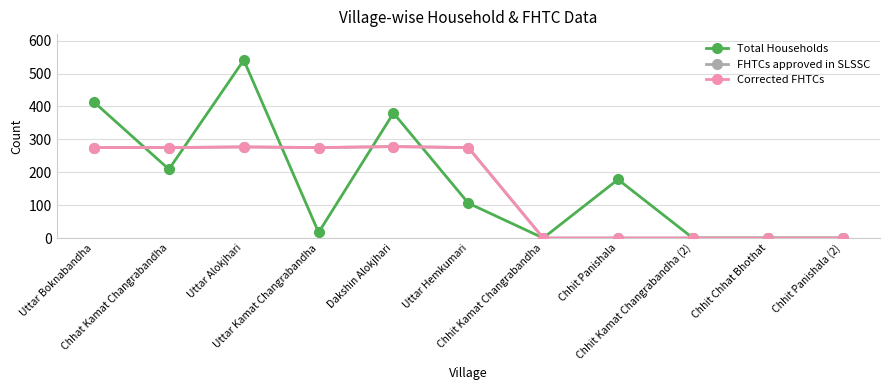

What is the label of the 6th point from the left?

Uttar Hemkumari